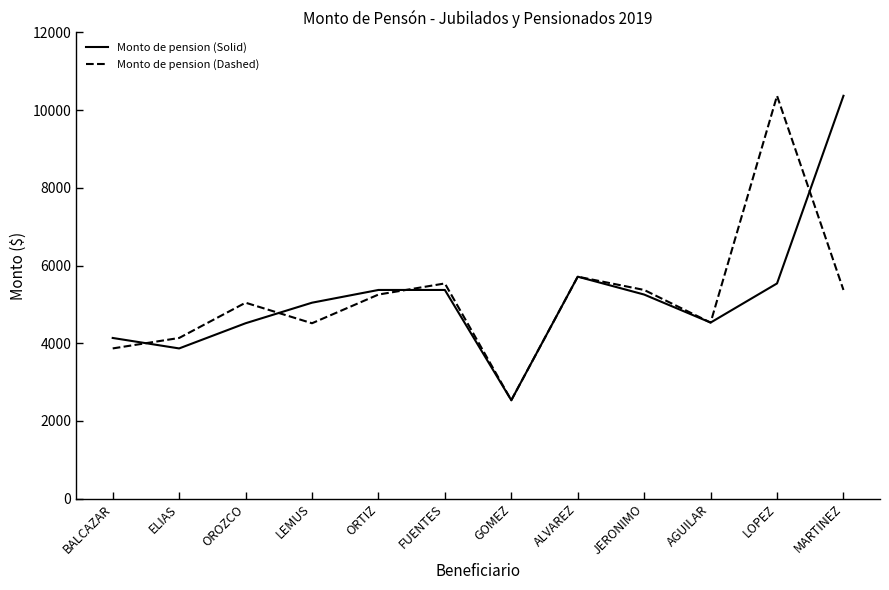

Read the Monto de pension (Solid) value at LEMUS.

5043.5